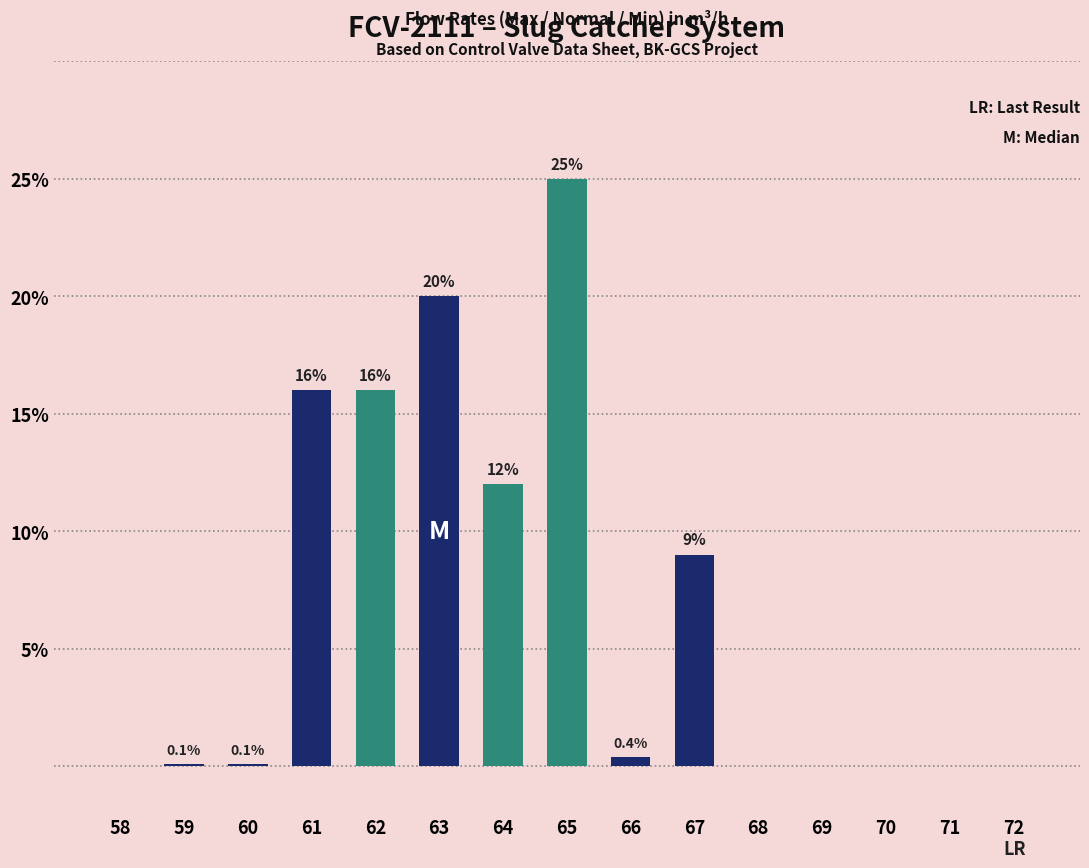

Reading left to right, list all the values displayed in this chart.

58=0.0	59=0.1	60=0.1	61=16.0	62=16.0	63=20.0	64=12.0	65=25.0	66=0.4	67=9.0	68=0.0	69=0.0	70=0.0	71=0.0	72=0.0